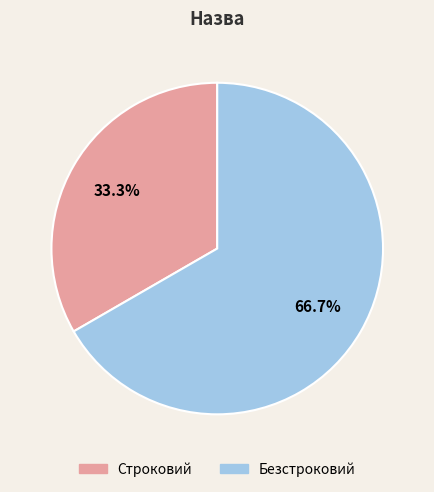

What percentage do Безстроковий and Строковий together represent?

100.0%